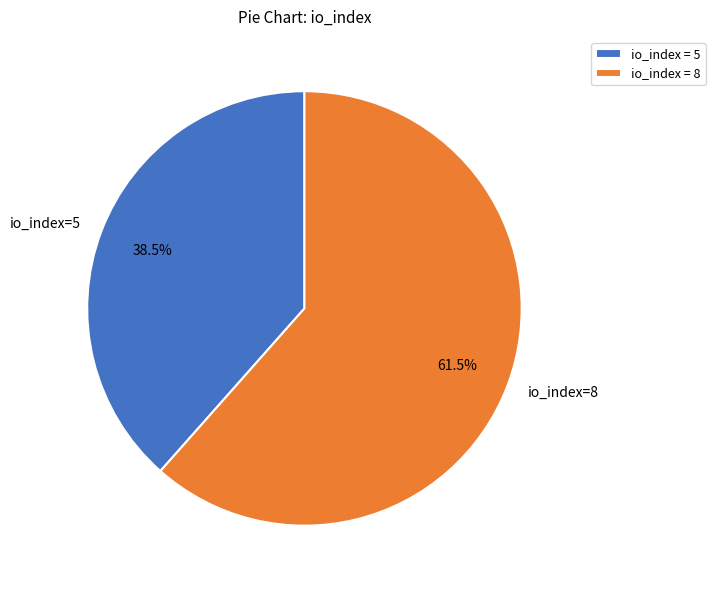

What is the total percentage of io_index=5 and io_index=8?

100.0%